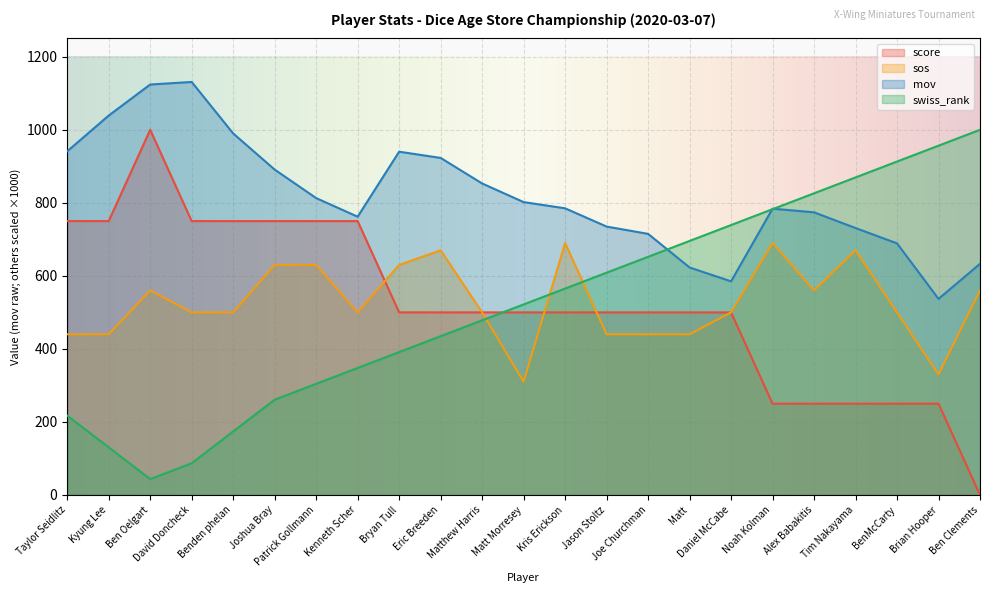

Reading right to left, what are all the values shown in this chart?

score: Ben Clements=0.0	Brian Hooper=250.0	BenMcCarty=250.0	Tim Nakayama=250.0	Alex Babakitis=250.0	Noah Kolman=250.0	Daniel McCabe=500.0	Matt=500.0	Joe Churchman=500.0	Jason Stoltz=500.0	Kris Erickson=500.0	Matt Morresey=500.0	Matthew Harris=500.0	Eric Breeden=500.0	Bryan Tull=500.0	Kenneth Scher=750.0	Patrick Gollmann=750.0	Joshua Bray=750.0	Benden phelan=750.0	David Doncheck=750.0	Ben Oelgart=1000.0	Kyung Lee=750.0	Taylor Seidlitz=750.0
sos: Ben Clements=560.0	Brian Hooper=330.0	BenMcCarty=500.0	Tim Nakayama=670.0	Alex Babakitis=560.0	Noah Kolman=690.0	Daniel McCabe=500.0	Matt=440.0	Joe Churchman=440.0	Jason Stoltz=440.0	Kris Erickson=690.0	Matt Morresey=310.0	Matthew Harris=500.0	Eric Breeden=670.0	Bryan Tull=630.0	Kenneth Scher=500.0	Patrick Gollmann=630.0	Joshua Bray=630.0	Benden phelan=500.0	David Doncheck=500.0	Ben Oelgart=560.0	Kyung Lee=440.0	Taylor Seidlitz=440.0
mov: Ben Clements=633.0	Brian Hooper=537.0	BenMcCarty=689.0	Tim Nakayama=731.0	Alex Babakitis=774.0	Noah Kolman=784.0	Daniel McCabe=585.0	Matt=623.0	Joe Churchman=715.0	Jason Stoltz=735.0	Kris Erickson=785.0	Matt Morresey=802.0	Matthew Harris=853.0	Eric Breeden=923.0	Bryan Tull=940.0	Kenneth Scher=762.0	Patrick Gollmann=813.0	Joshua Bray=891.0	Benden phelan=990.0	David Doncheck=1131.0	Ben Oelgart=1124.0	Kyung Lee=1039.0	Taylor Seidlitz=941.0
swiss_rank: Ben Clements=1000.0	Brian Hooper=956.5	BenMcCarty=913.0	Tim Nakayama=869.6	Alex Babakitis=826.1	Noah Kolman=782.6	Daniel McCabe=739.1	Matt=695.7	Joe Churchman=652.2	Jason Stoltz=608.7	Kris Erickson=565.2	Matt Morresey=521.7	Matthew Harris=478.3	Eric Breeden=434.8	Bryan Tull=391.3	Kenneth Scher=347.8	Patrick Gollmann=304.3	Joshua Bray=260.9	Benden phelan=173.9	David Doncheck=87.0	Ben Oelgart=43.5	Kyung Lee=130.4	Taylor Seidlitz=217.4